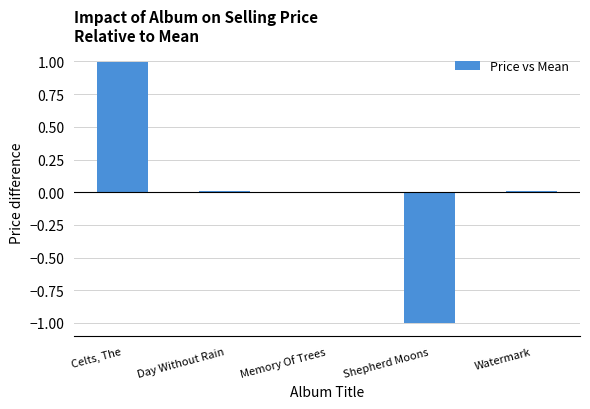

What value does the data have at Shepherd Moons?

-1.0